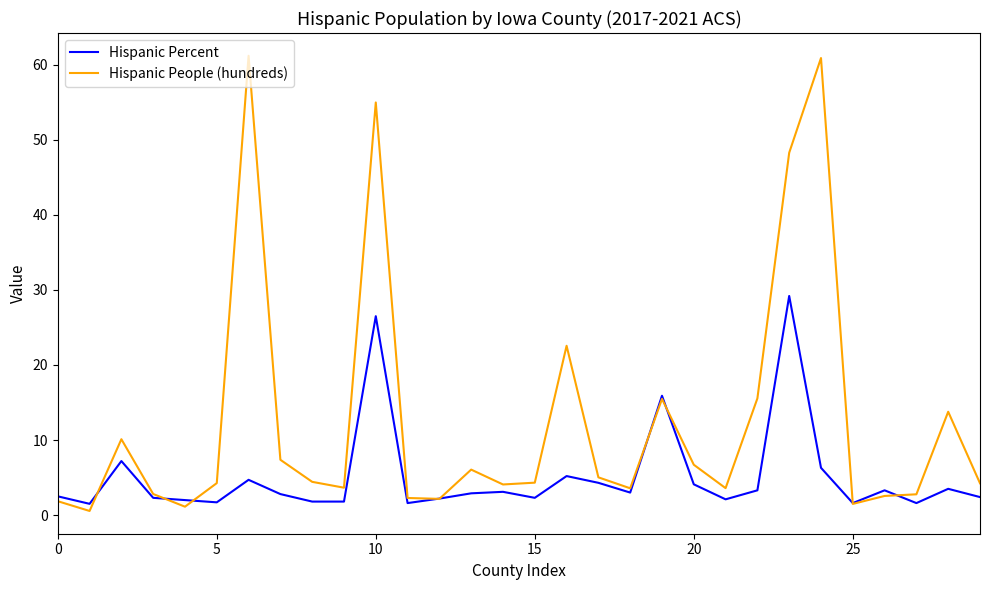

What is the difference between the second highest and second lowest values in the Hispanic People (hundreds) series?

59.8